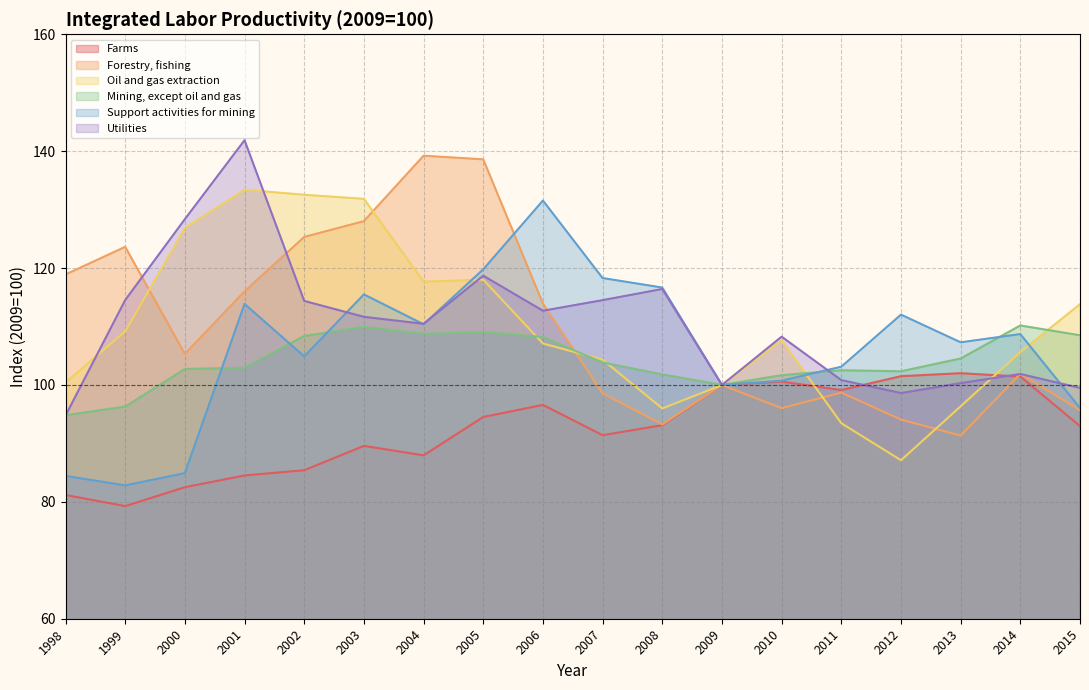

In Utilities, how many points are lower than both neighbors (excluding endpoints)?

4